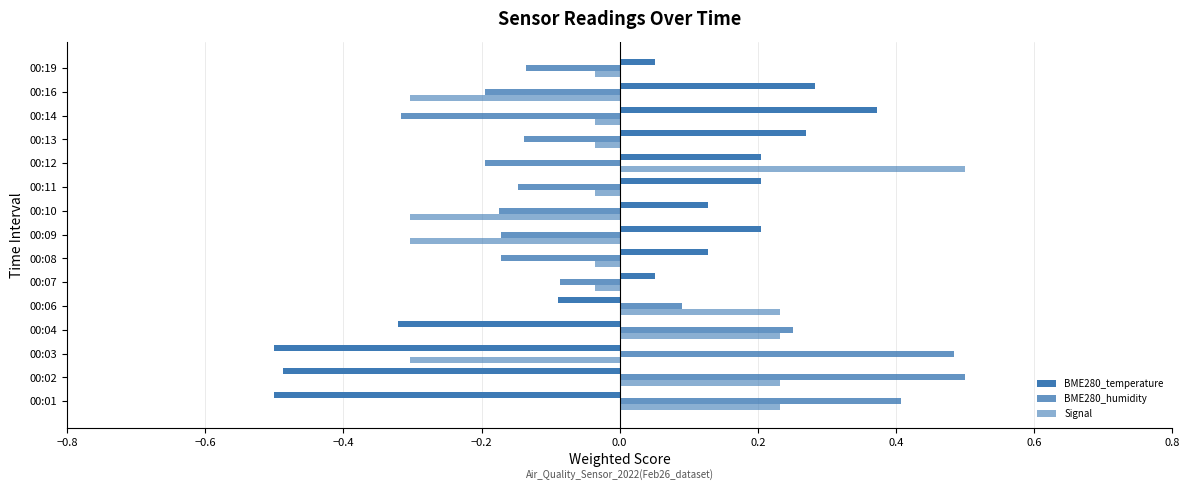

List the series in order of their peak value, highest first.

BME280_humidity, Signal, BME280_temperature